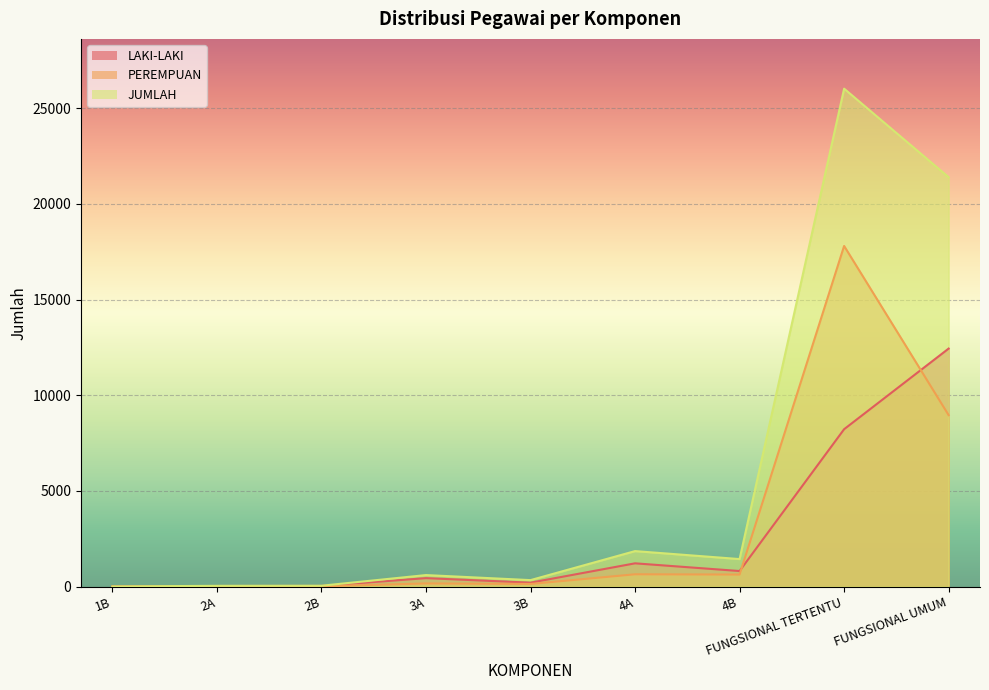

How many series are shown in this chart?

3